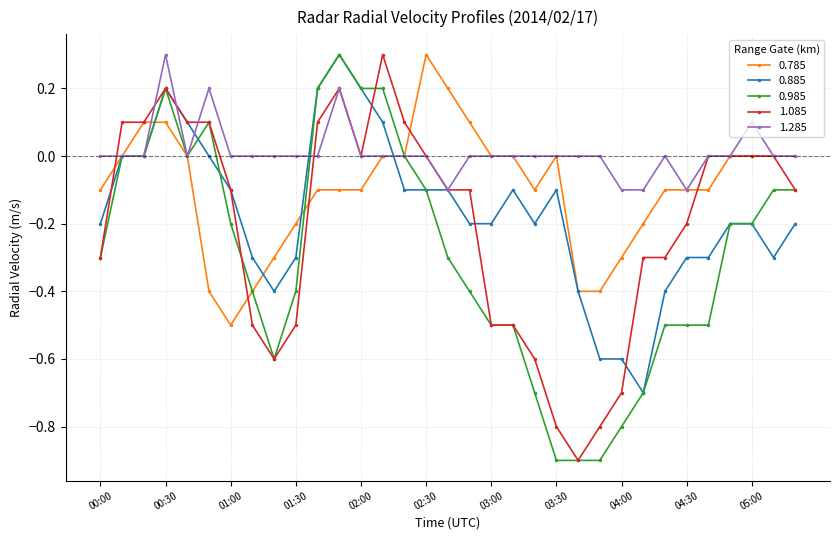

What is the value of the 0.985 point at the 9th from the left?

-0.6